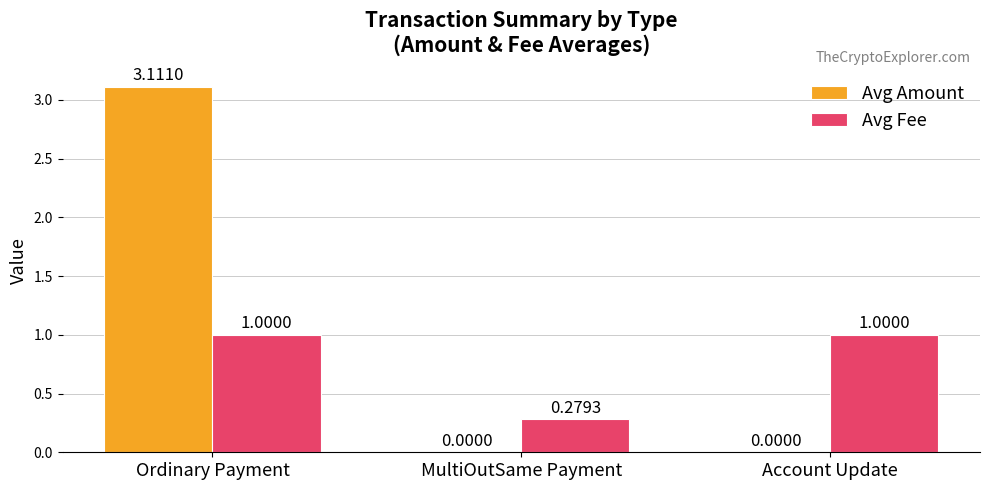

Which category has the highest value in the Avg Amount series?

Ordinary Payment